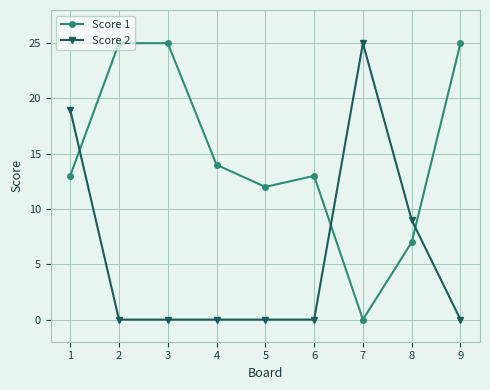

What is the average value of the Score 2 series?

6